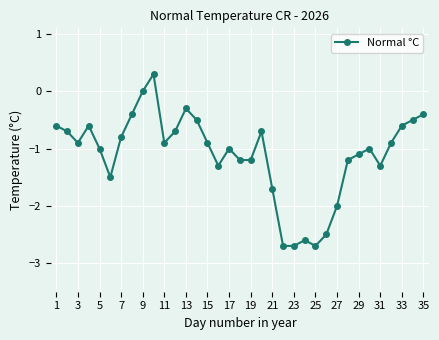

True or false: there are more than 1 points higher than both neighbors.

True